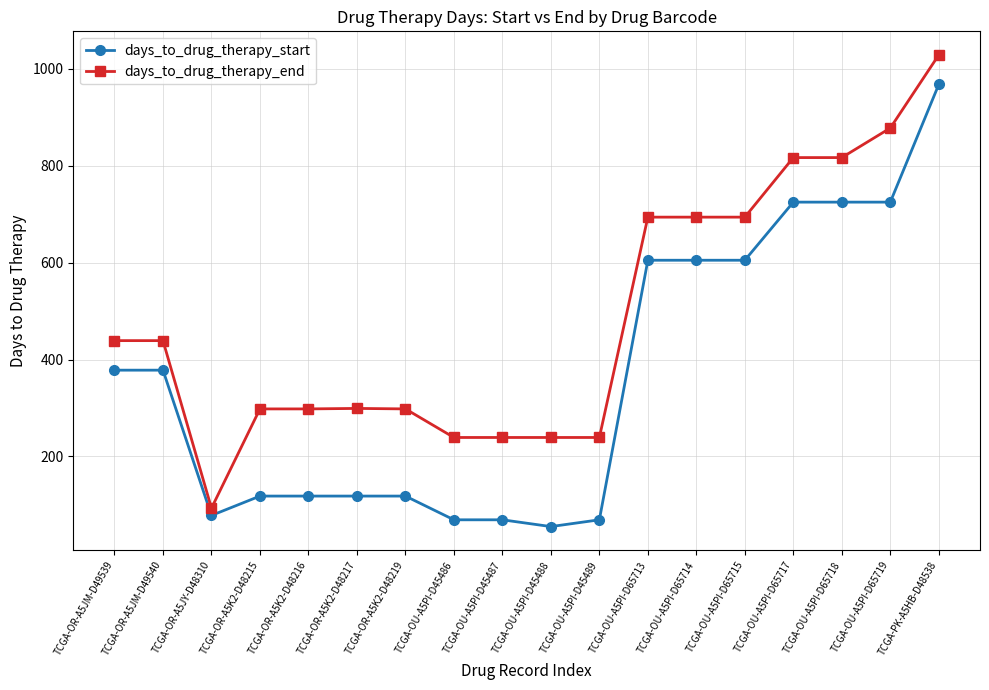

What is the sum of the days_to_drug_therapy_start values at TCGA-OU-A5PI-D65717 and TCGA-OR-A5K2-D48217?

843